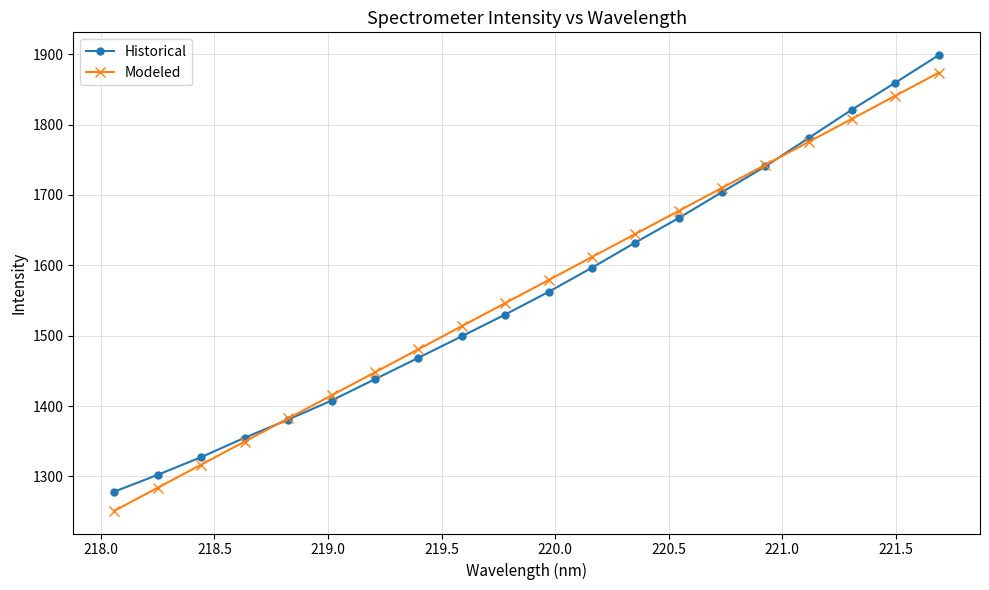

What is the sum of all Modeled values?

31251.0